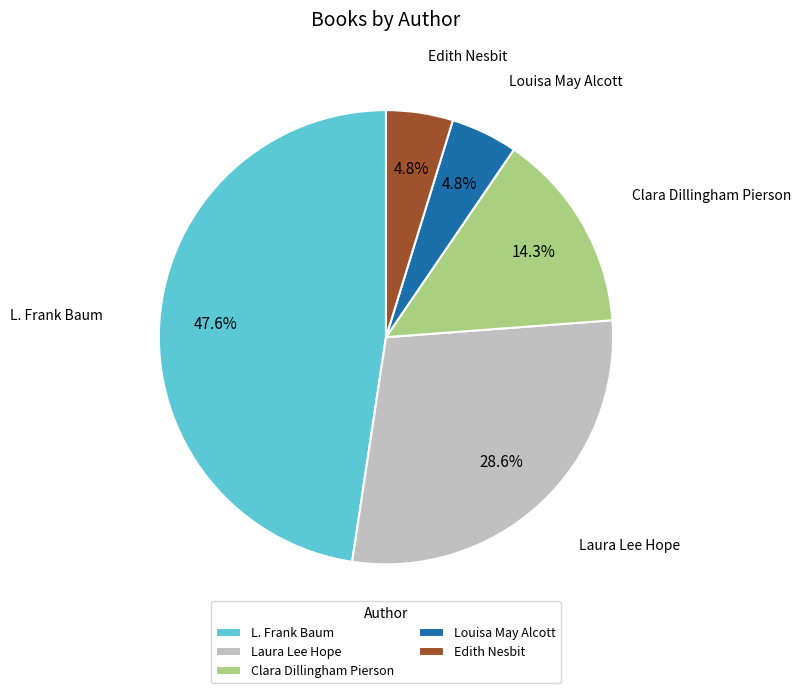

What is the largest slice in the pie chart?

L. Frank Baum